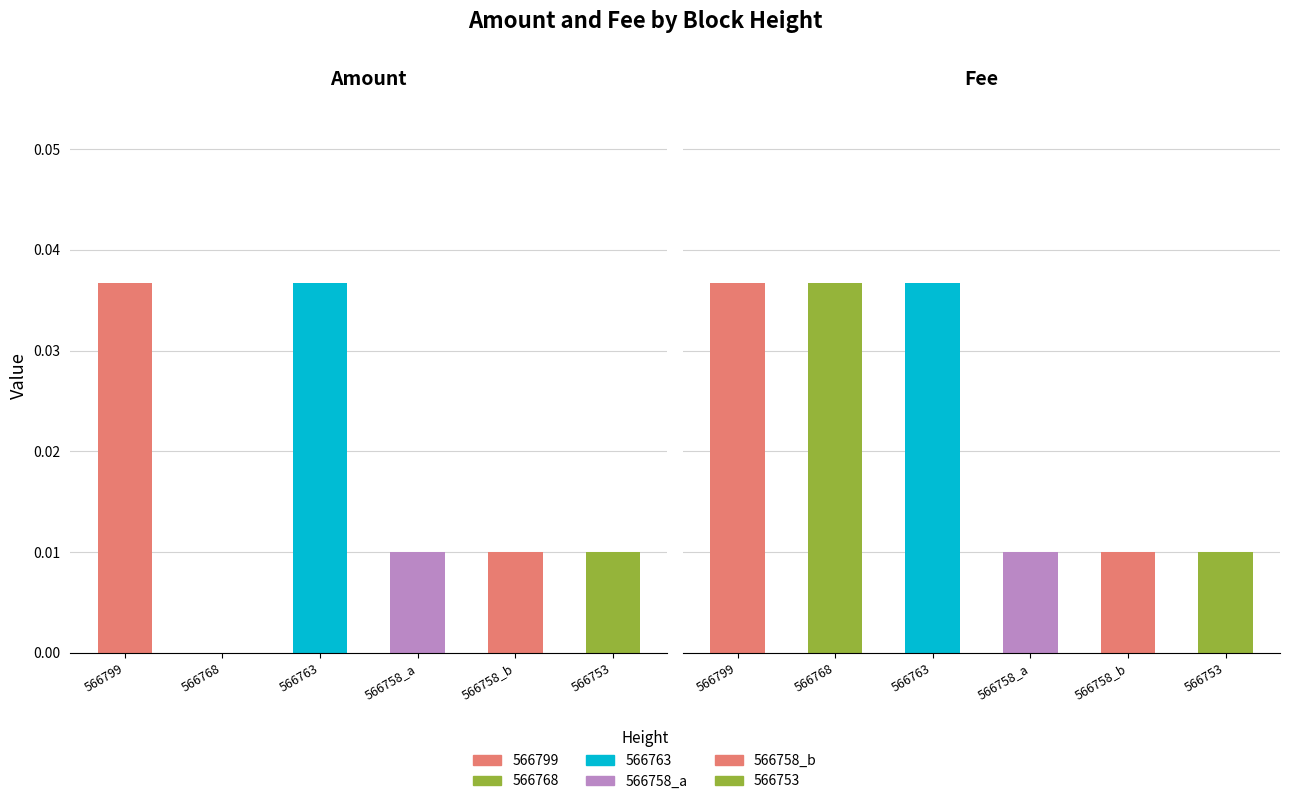

What is the sum of all Amount values?

0.1